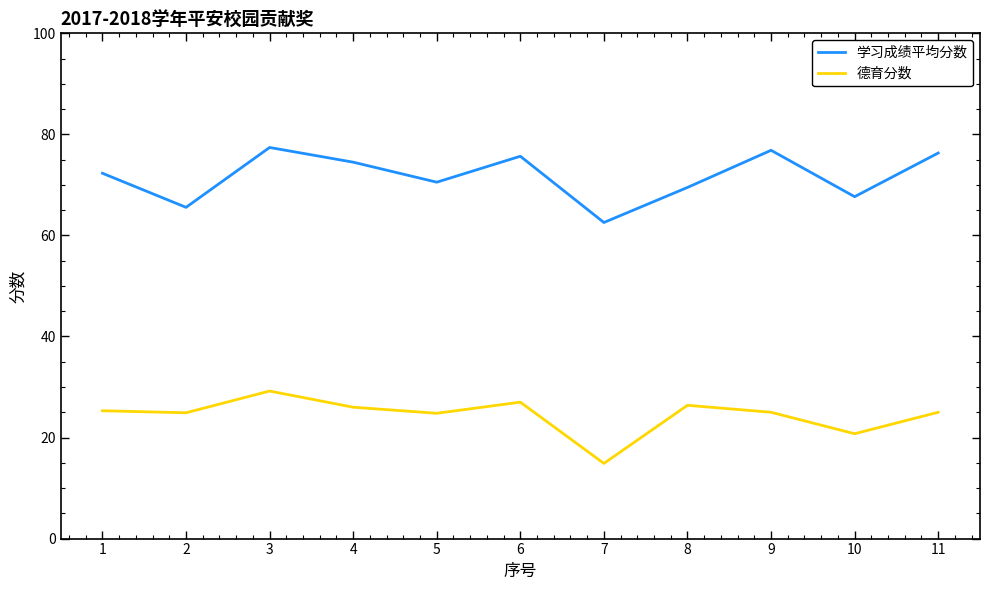

True or false: 德育分数 has a value of 27.0 at 6.

True